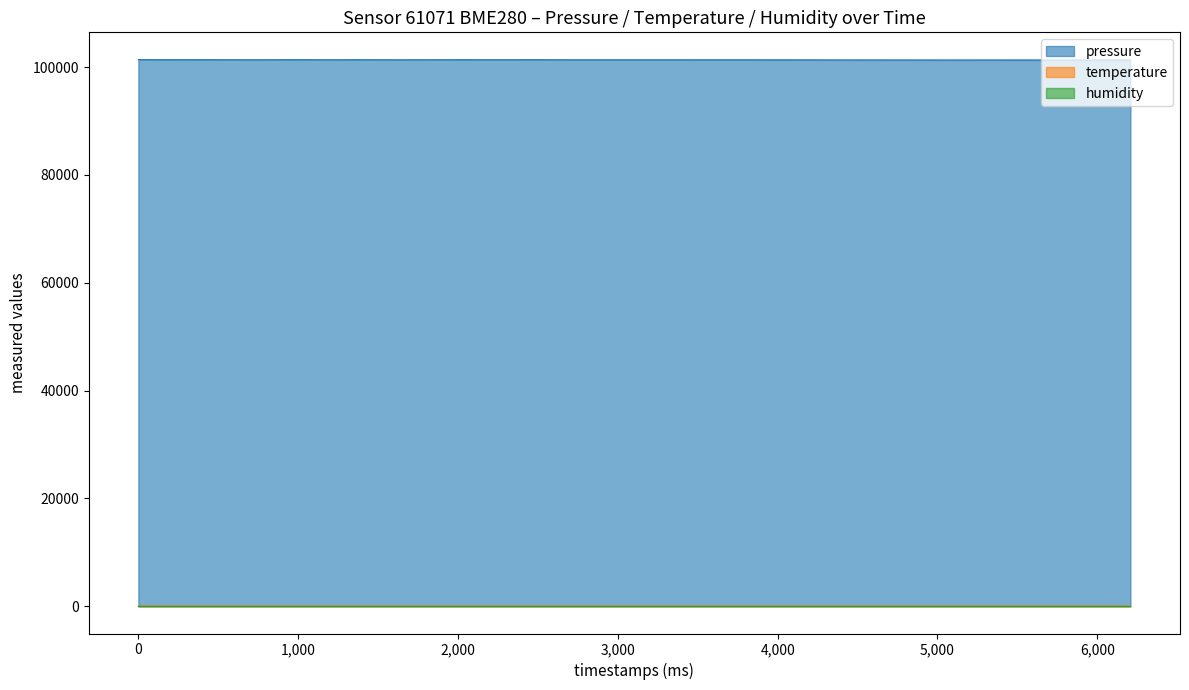

Which series has the largest total across all categories?

pressure